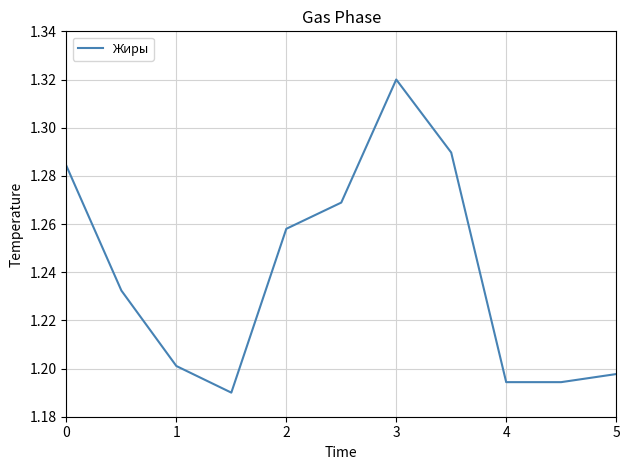

Which label corresponds to the largest value in the chart?

3